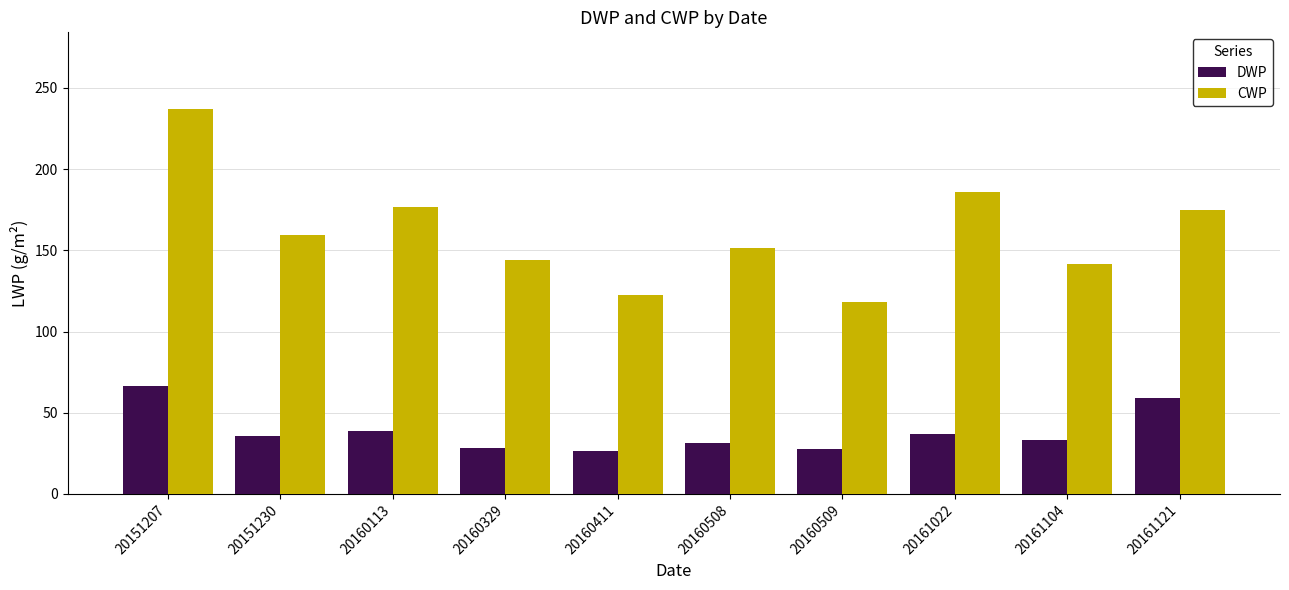

What is the value of the CWP bar at the 7th from the left?

117.9